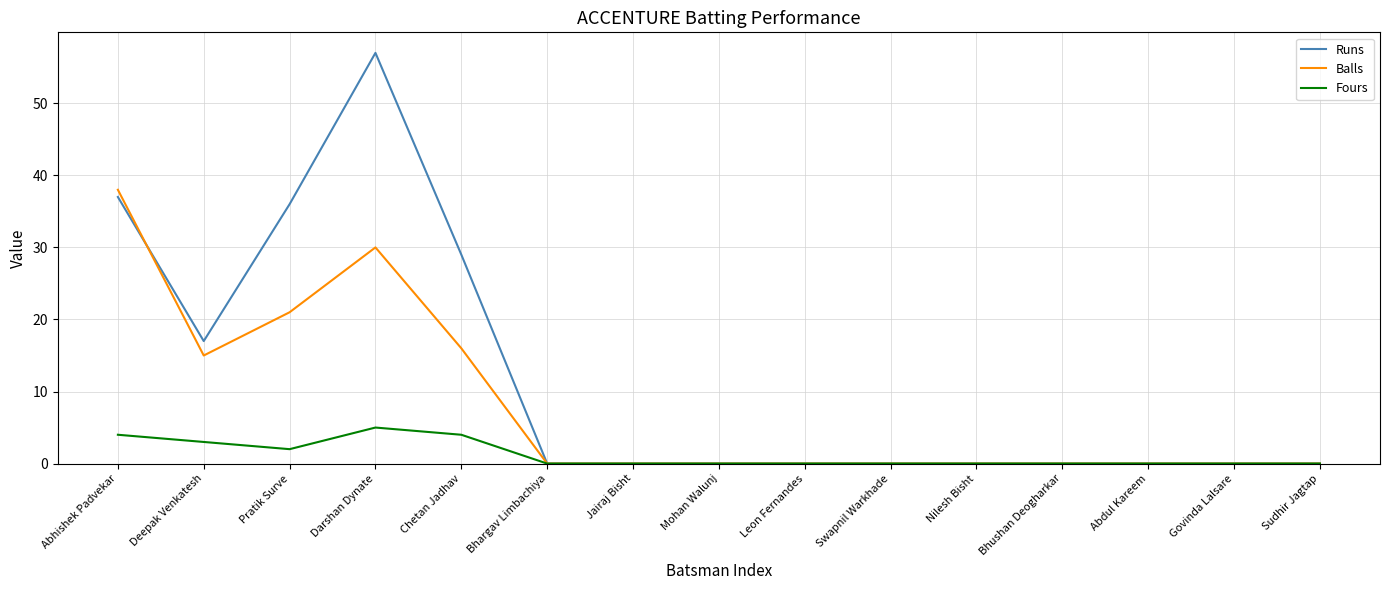

Which category has the highest value across all series?

Darshan Dynate